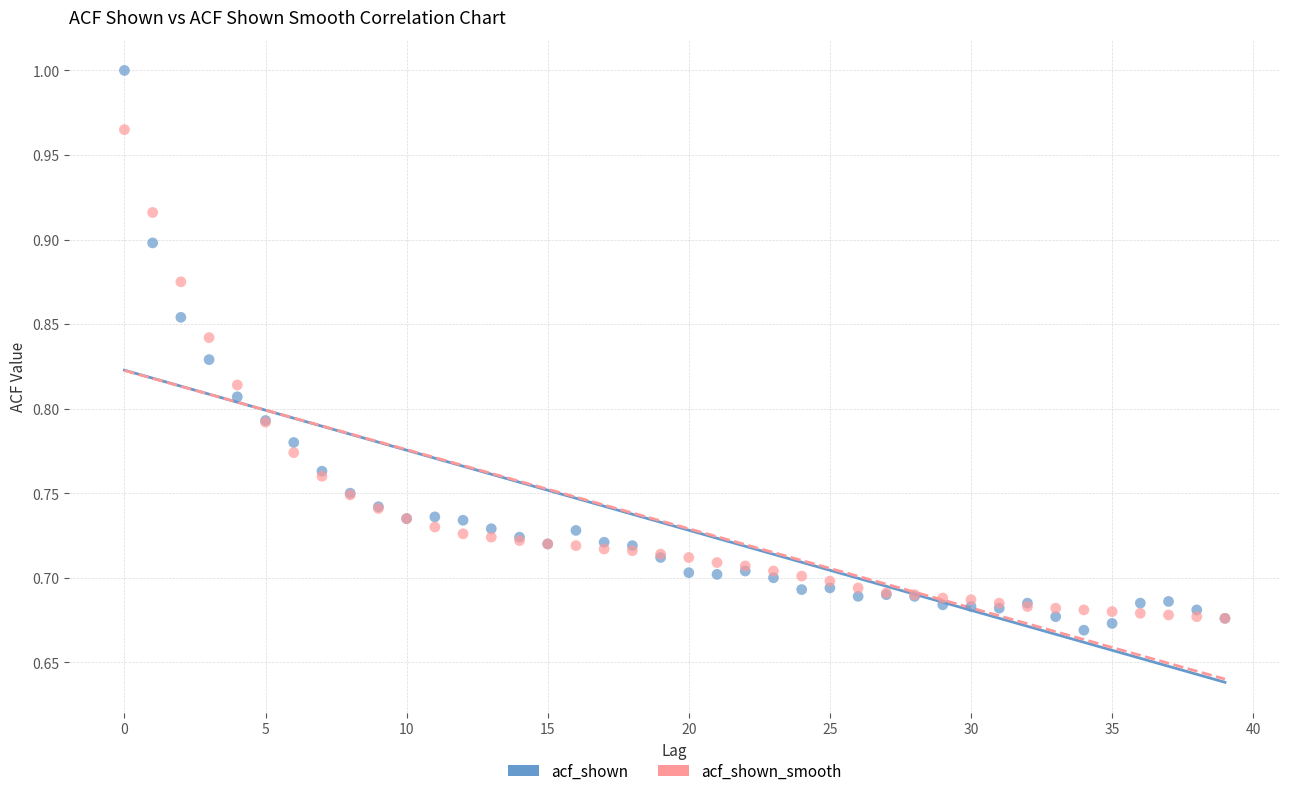

Which series reaches the maximum Y coordinate?

acf_shown